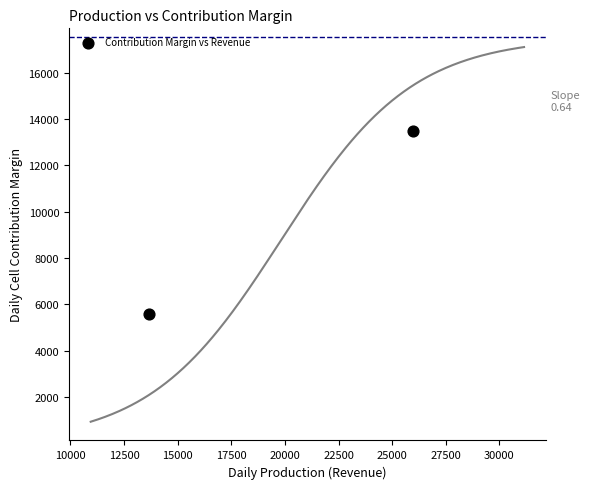

What is the range of X values (max minus min)?

12276.0